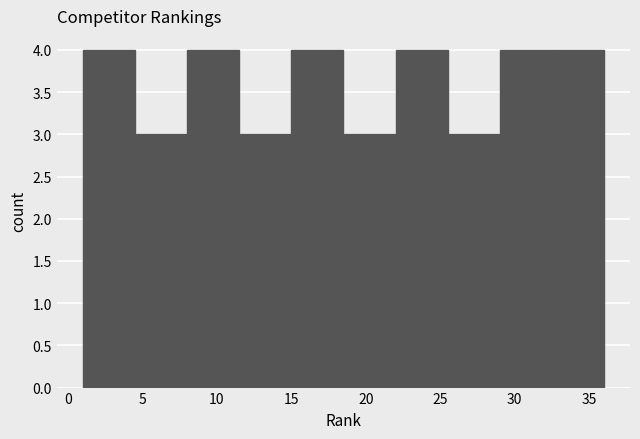

What is the height of the bar covering 4.5 to 8.0 on the x-axis? The values are not printed on the chart, so give them approximately, as read against the axis.

3